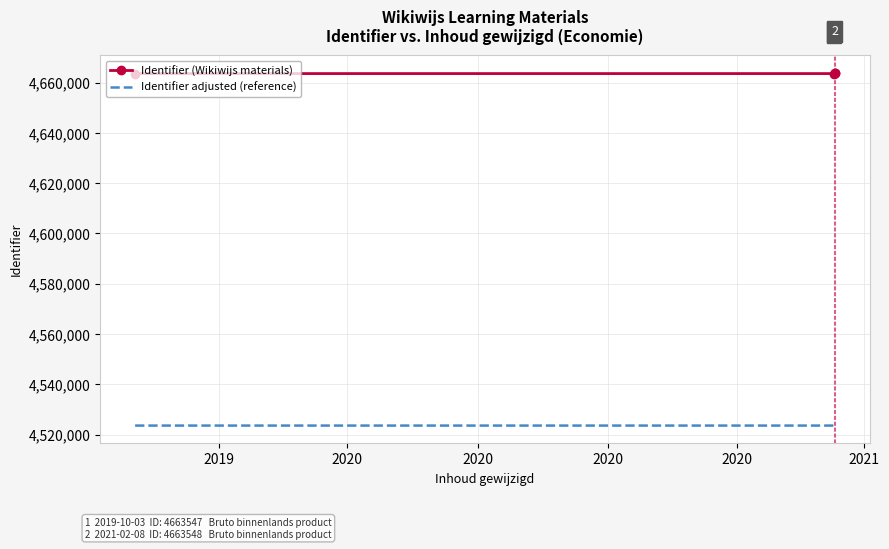

True or false: Identifier adjusted (reference) and Identifier (Wikiwijs materials) cross at least once.

False